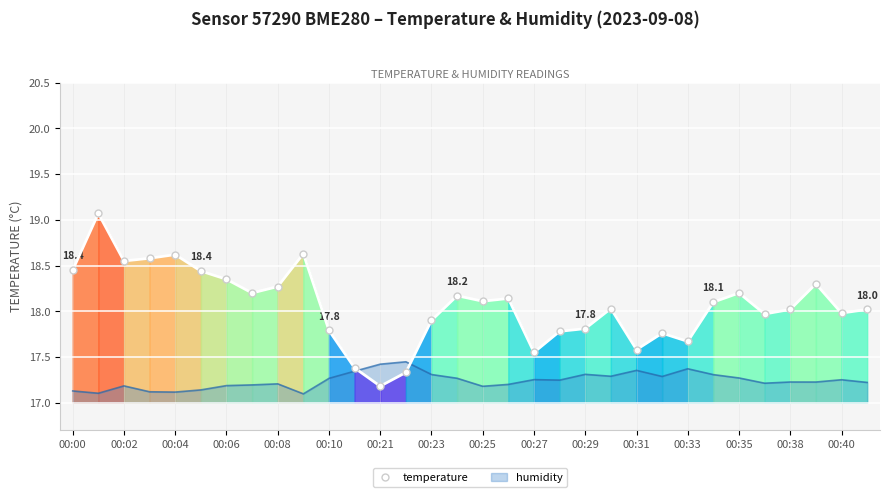

True or false: humidity has a value of 10.2 at 00:29.

False